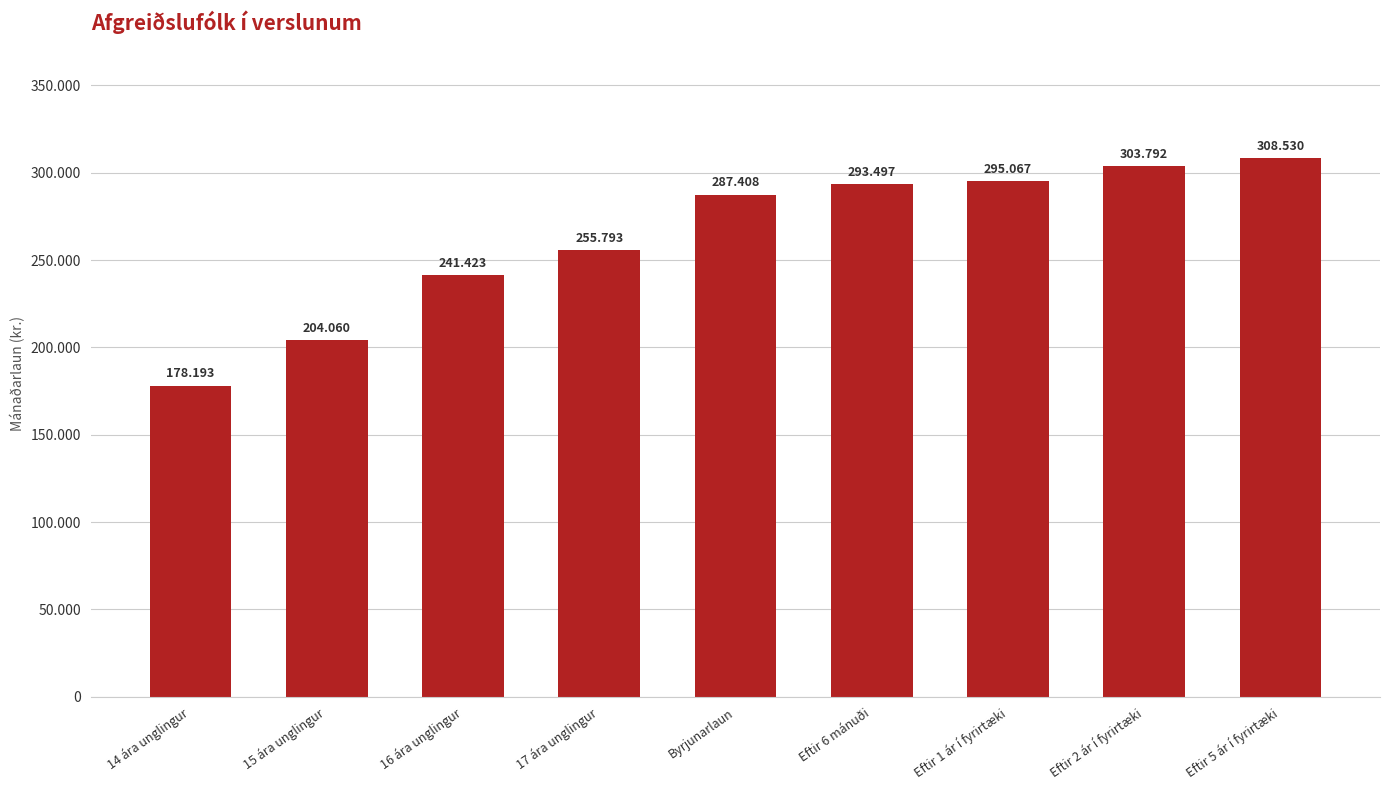

Between 16 ára unglingur and 17 ára unglingur, which is larger?

17 ára unglingur